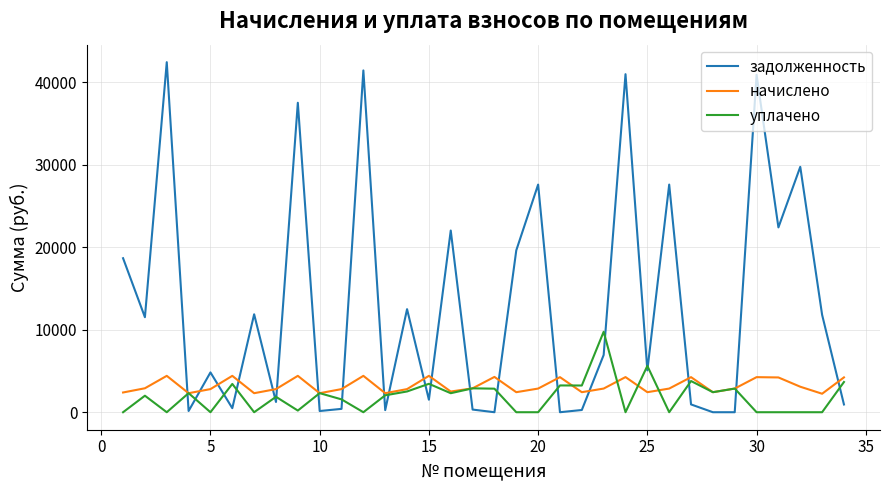

How many lines are shown in the chart?

3